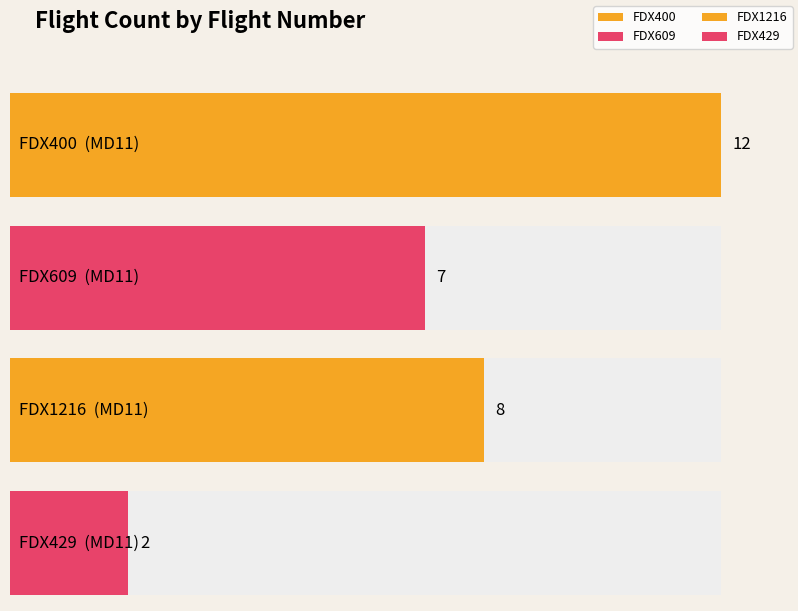

Approximately how many times larger is the value at FDX429 compared to FDX1216?

0.2